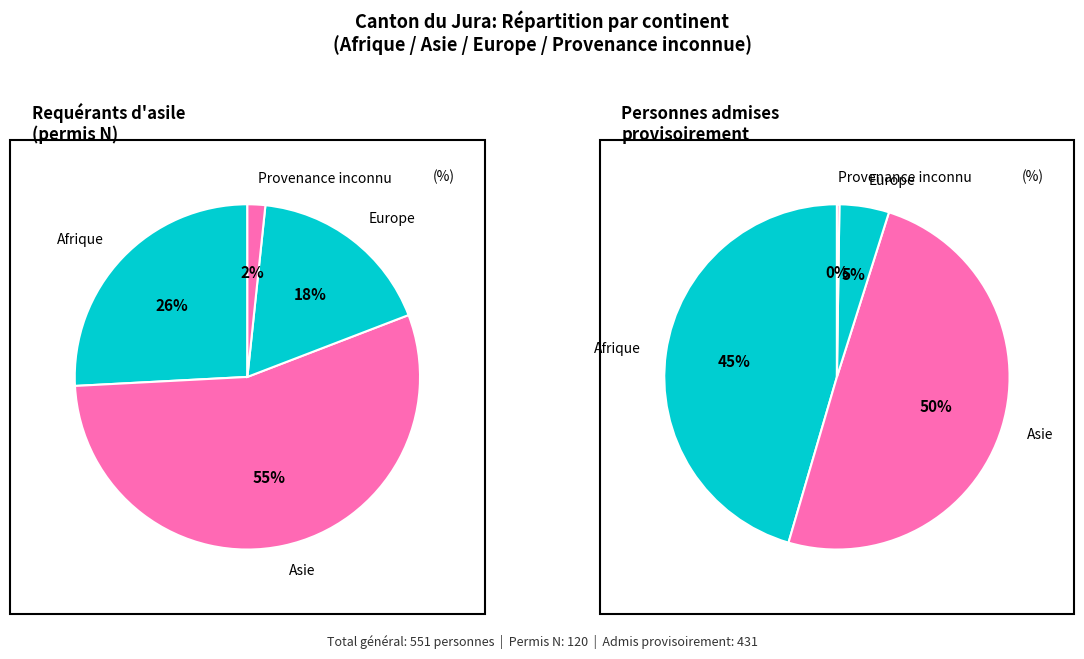

The Europe slice represents 15% of the pie. True or false?

False